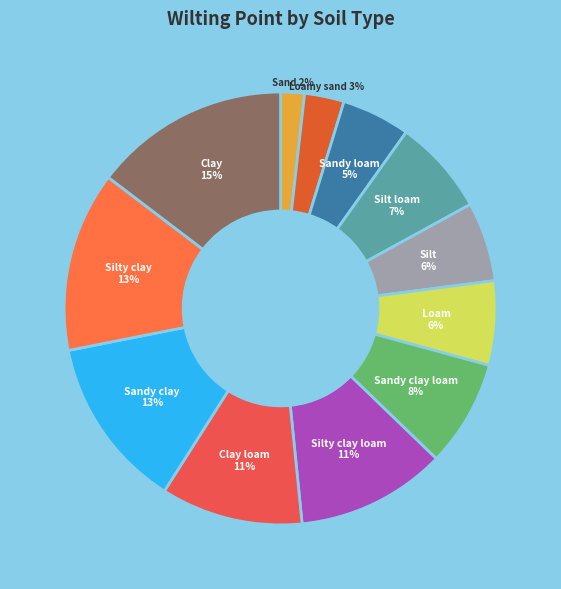

How many segments does this pie chart have?

12